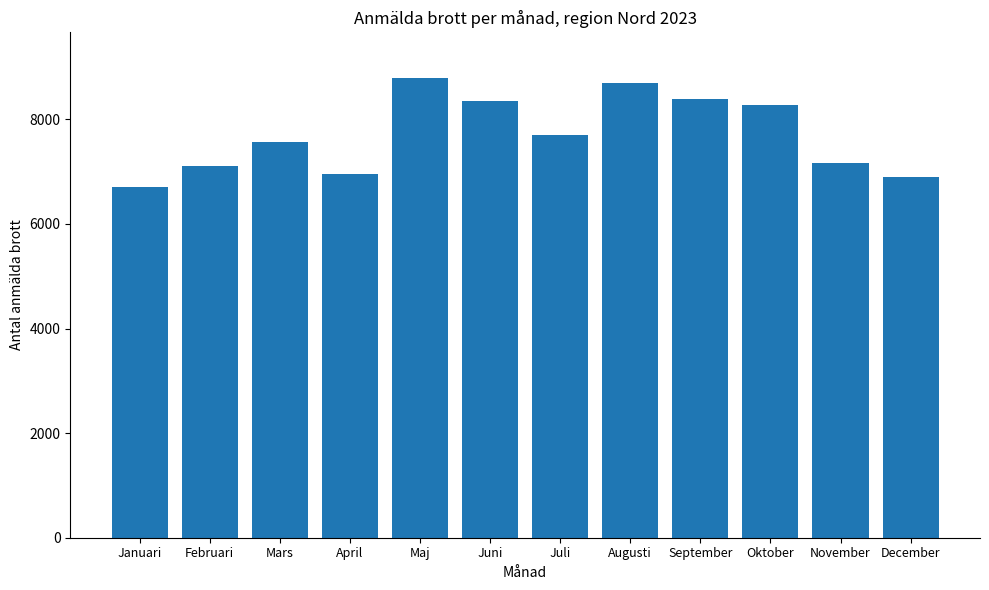

What is the sum of all values?

92577